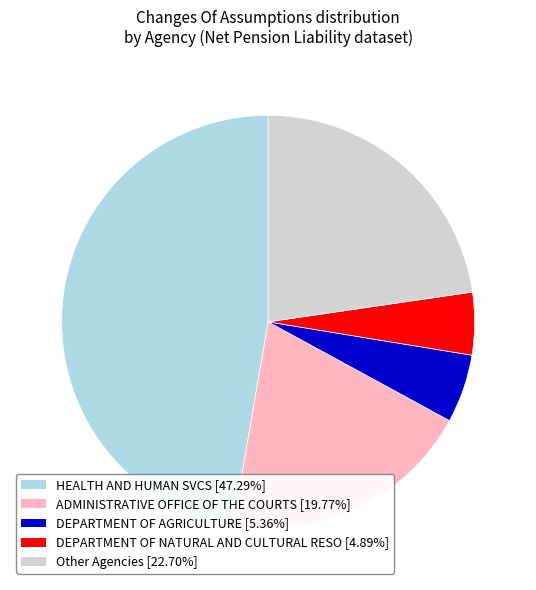

How many slices are in this pie chart?

5